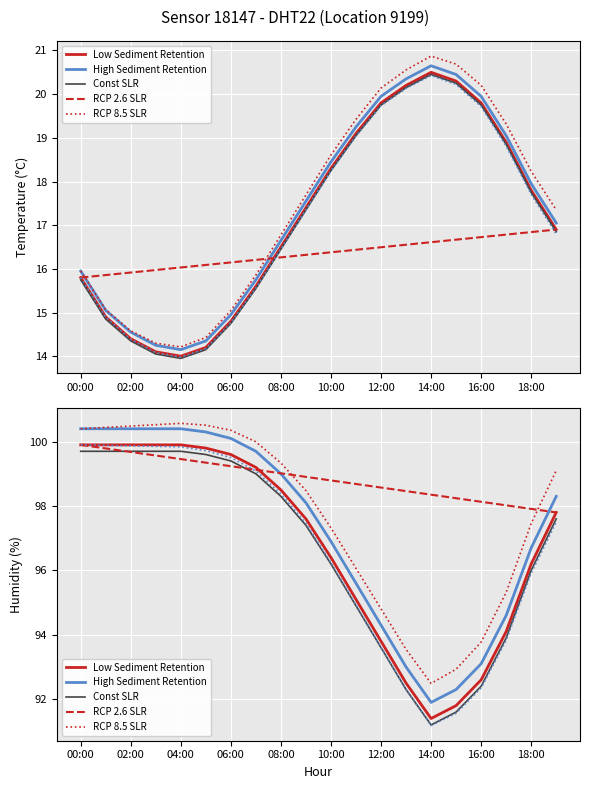

Is it true that Const SLR equals 96.0 at 18:00?

True